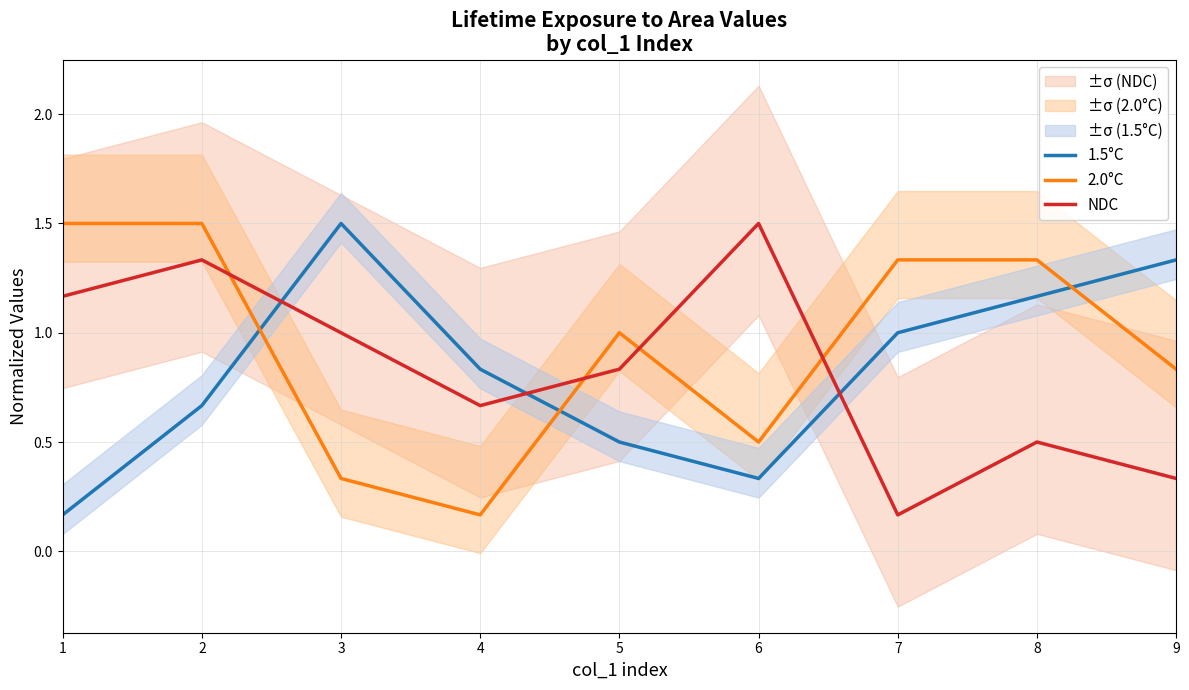

At which category does the chart reach its peak across all series?

3